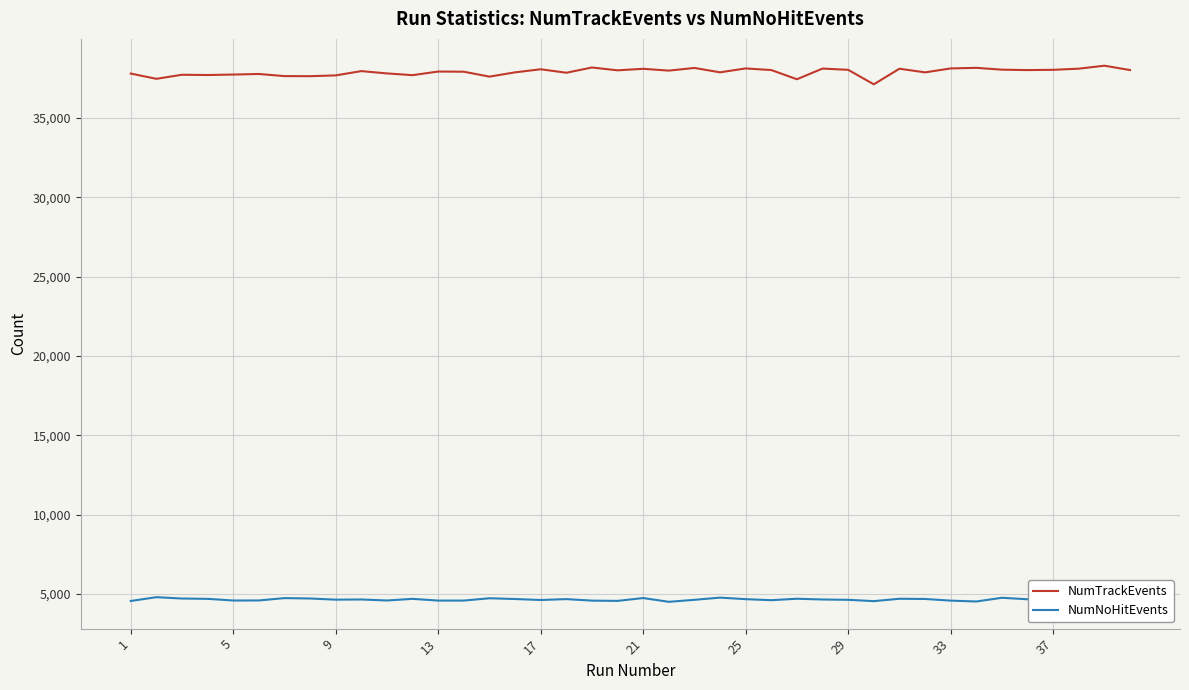

What is the greatest value displayed?

38294